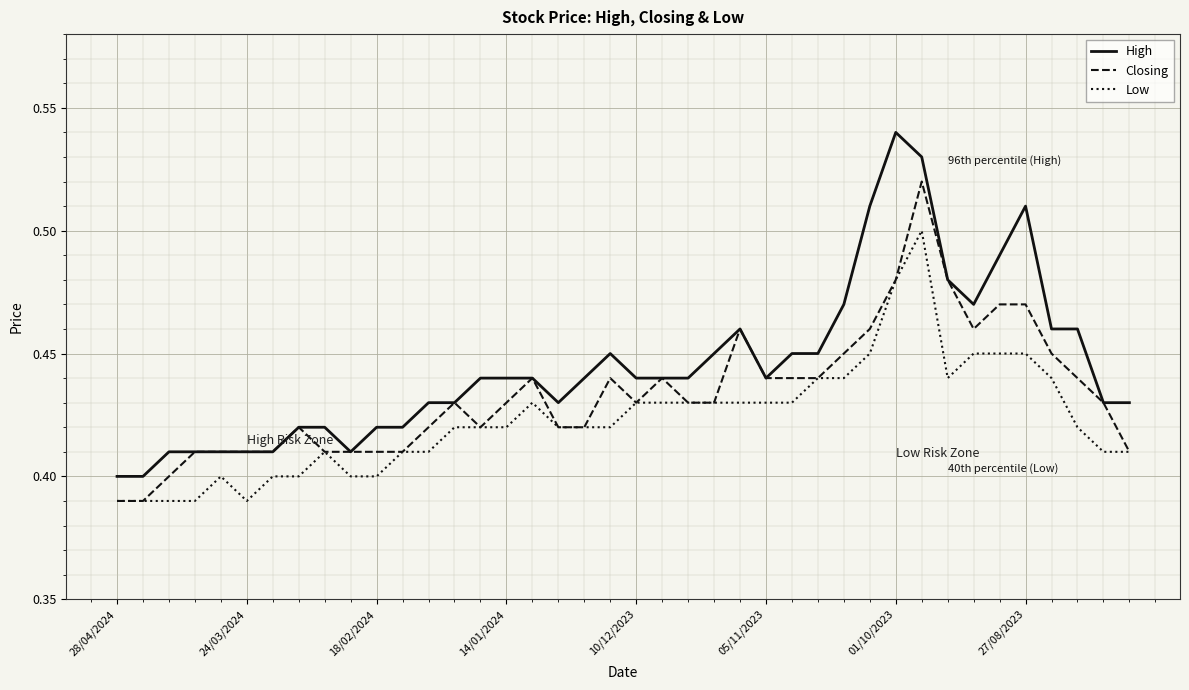

How many categories are shown in the chart?

40